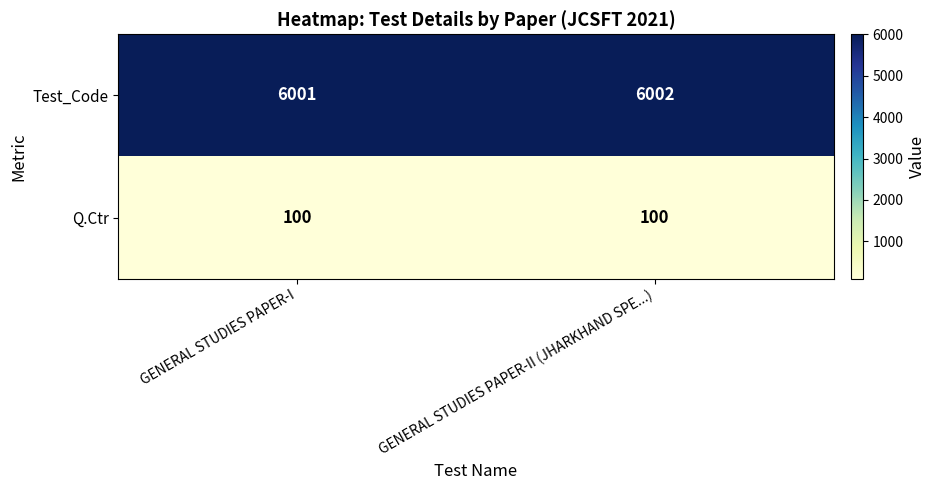

Reading left to right, extract all data points from this chart.

Test_Code: 6001	6002
Q.Ctr: 100	100